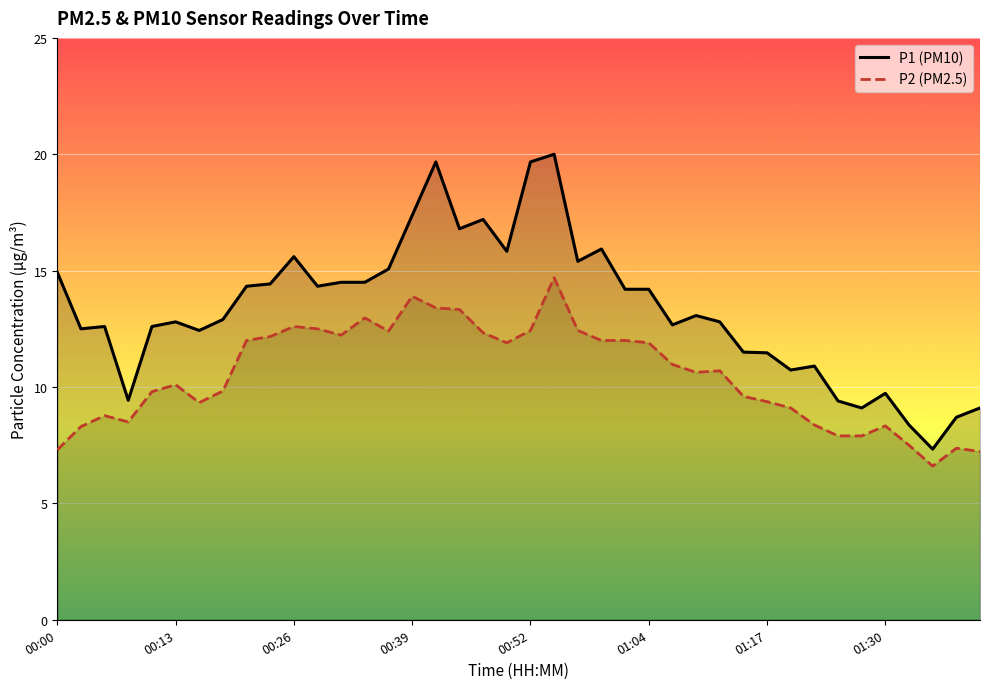

How many values in the P2 (PM2.5) series exceed 10?

22